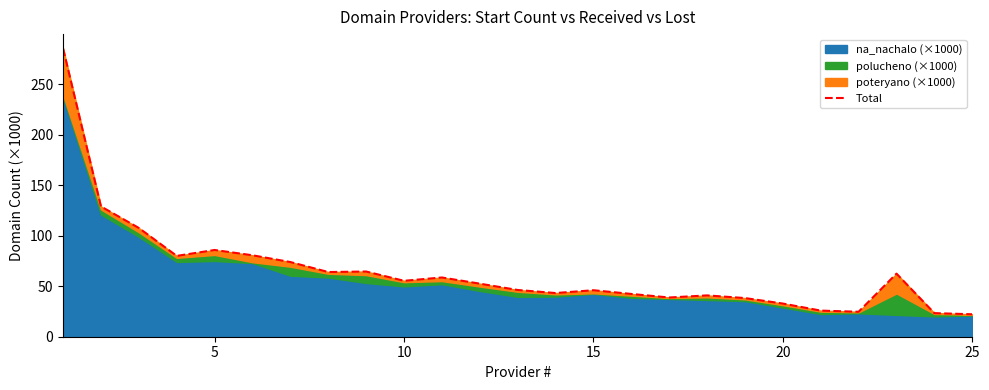

Reading right to left, list all the values displayed in this chart.

22.2	23.3	62.4	24.7	25.8	32.8	38.2	40.9	38.8	42.3	46.0	43.2	46.2	52.5	58.6	55.3	64.5	64.0	73.9	80.6	85.8	80.0	107.6	128.9	285.1